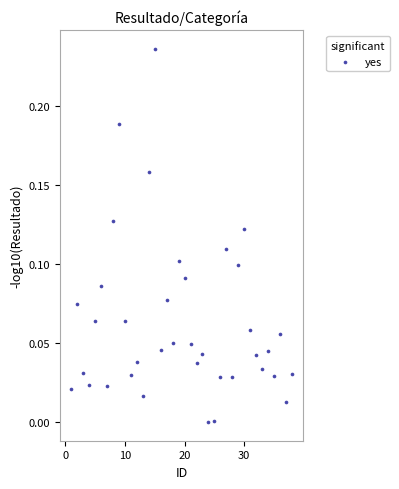

What is the range of X values (max minus min)?

37.0